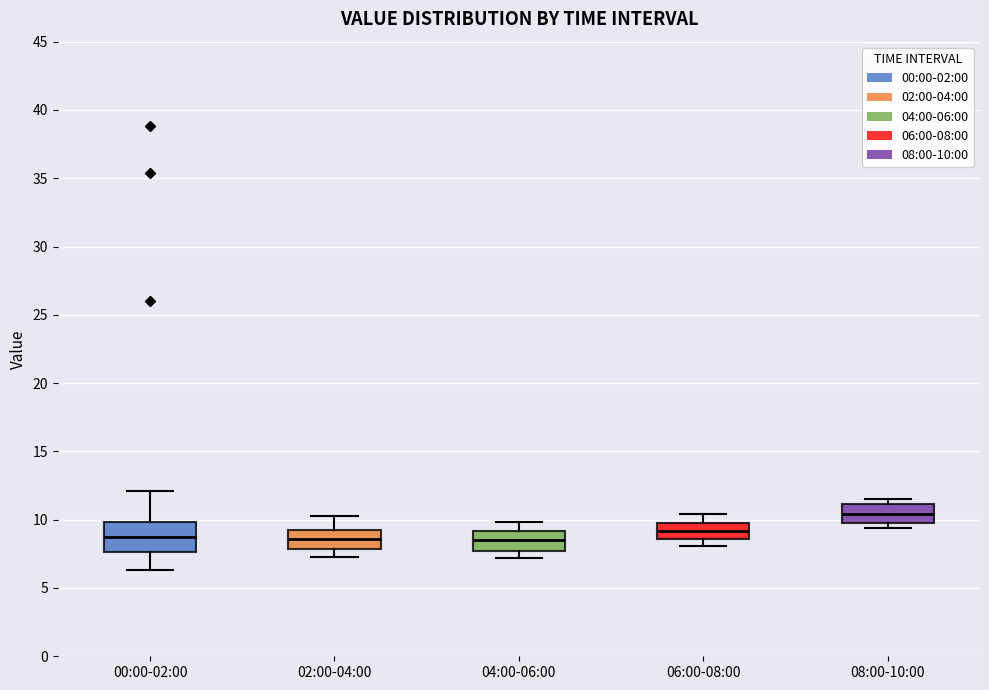

Reading left to right, read every box against the y-axis: the position of its median line, the range the box covers, and the ends of its whiskers. The values are not printed on the chart, so give them approximately, as read against the axis.

00:00-02:00: median 8.5, box 7.5 to 10.0, whiskers 6.5 to 12.0
02:00-04:00: median 8.5, box 8.0 to 9.0, whiskers 7.5 to 10.5
04:00-06:00: median 8.5, box 7.5 to 9.0, whiskers 7.0 to 10.0
06:00-08:00: median 9.0, box 8.5 to 9.5, whiskers 8.0 to 10.5
08:00-10:00: median 10.5, box 10.0 to 11.0, whiskers 9.5 to 11.5